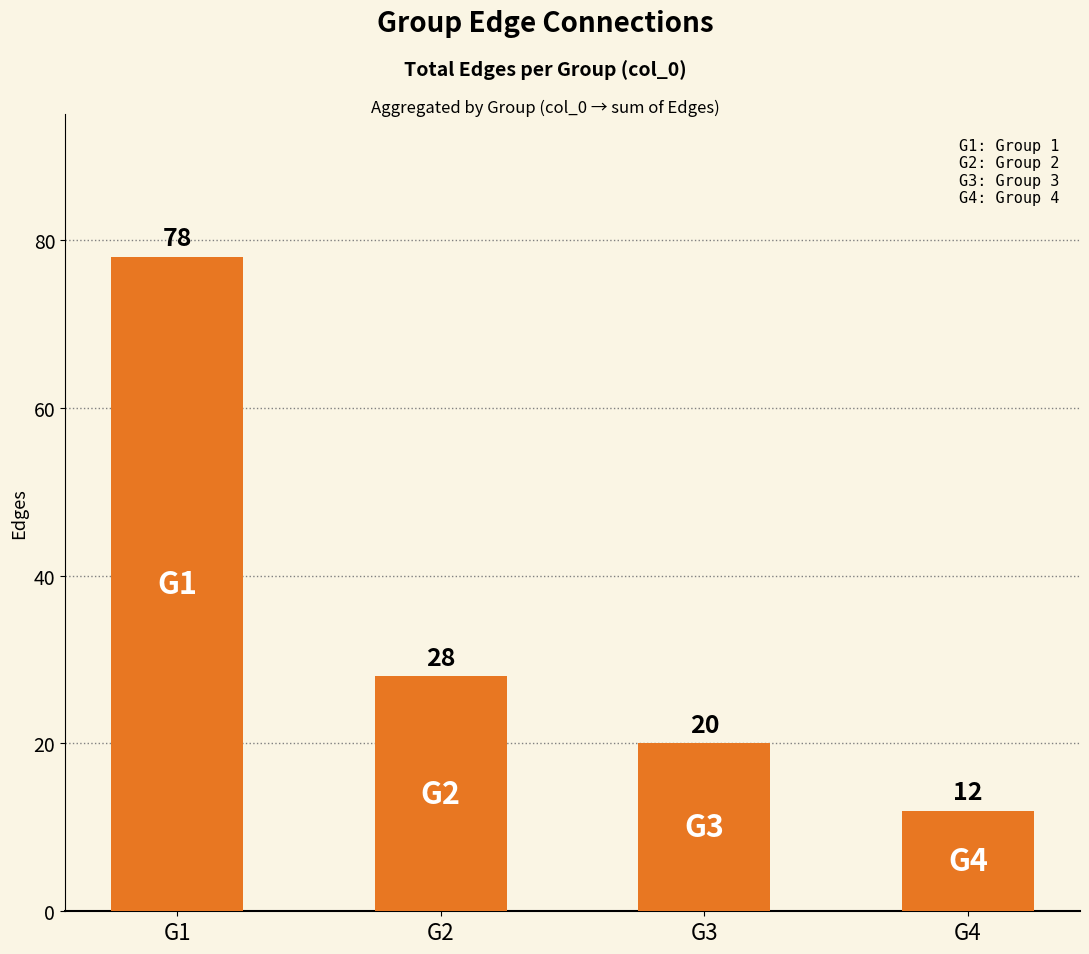

Approximately how many times larger is the value at G2 compared to G4?

2.3